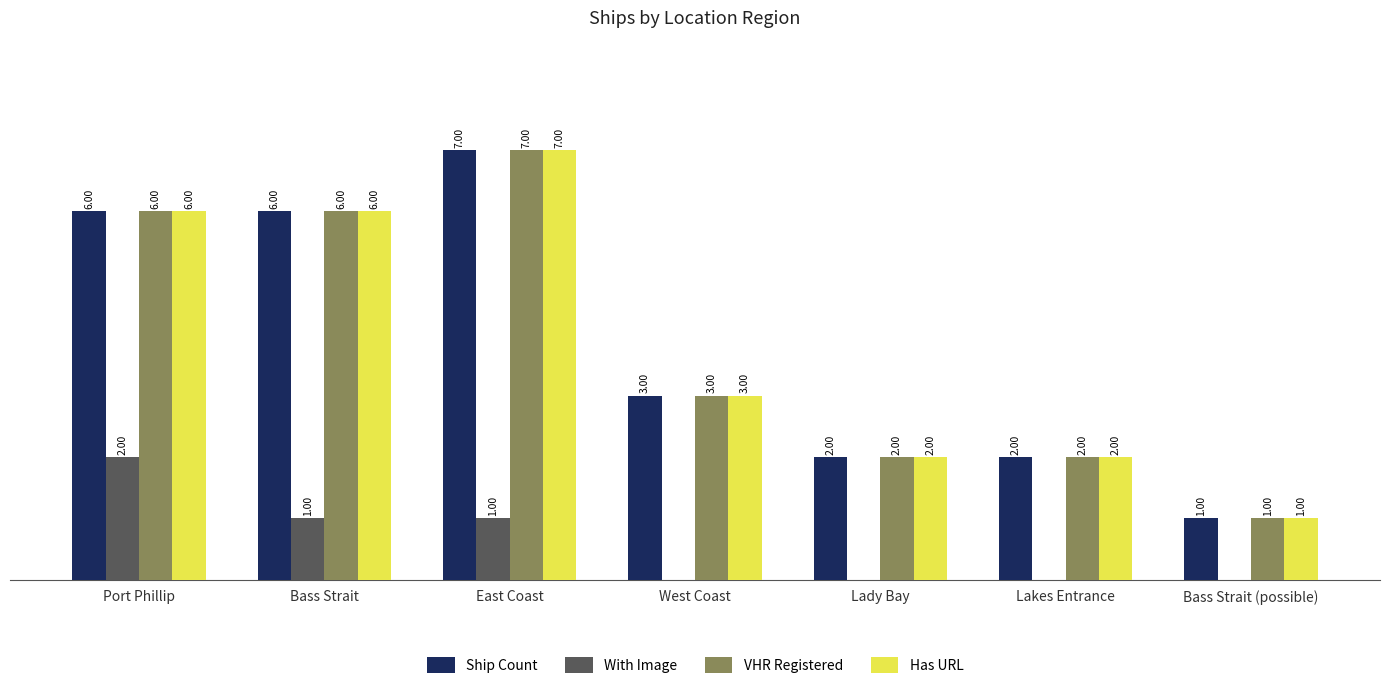

At which category does the chart reach its peak across all series?

East Coast